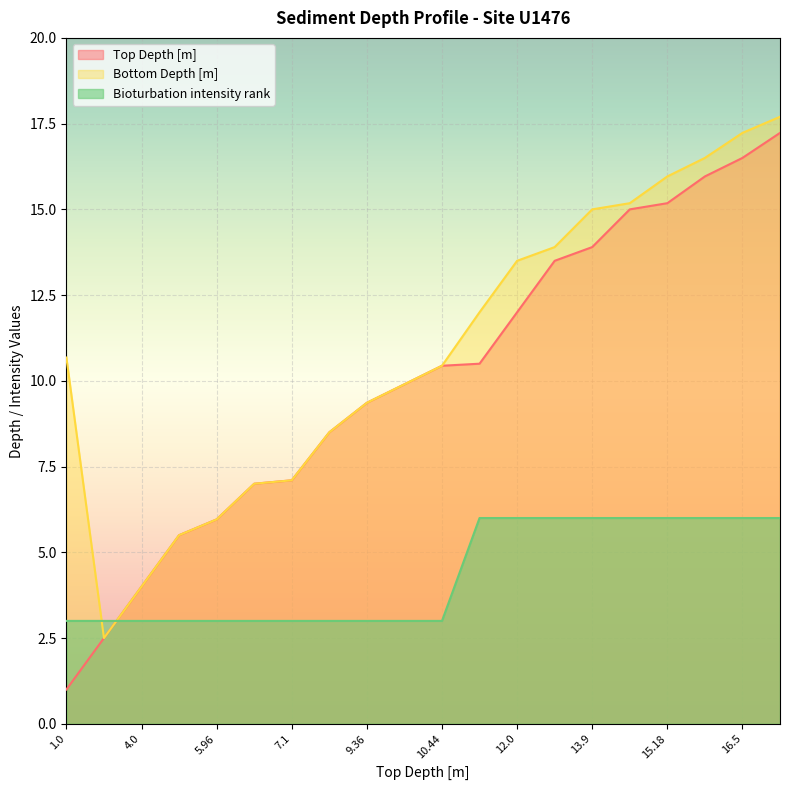

What is the smallest value displayed?

1.0